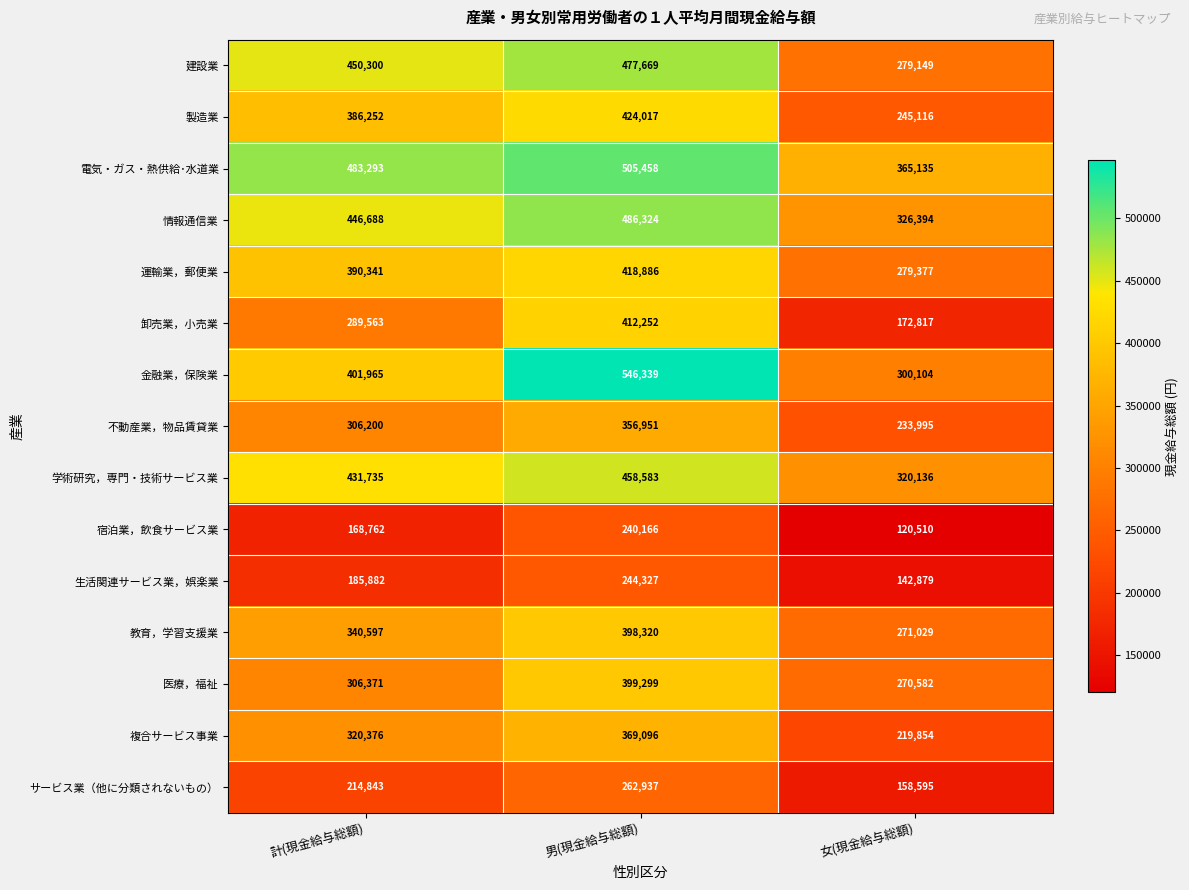

True or false: 宿泊業，飲食サービス業 has a value of 240166 at 男(現金給与総額).

True